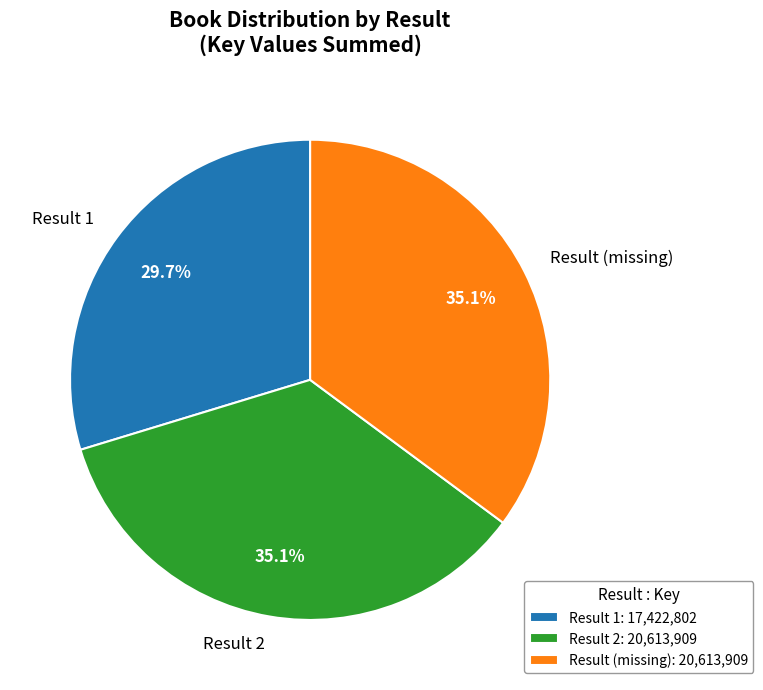

How many segments does this pie chart have?

3